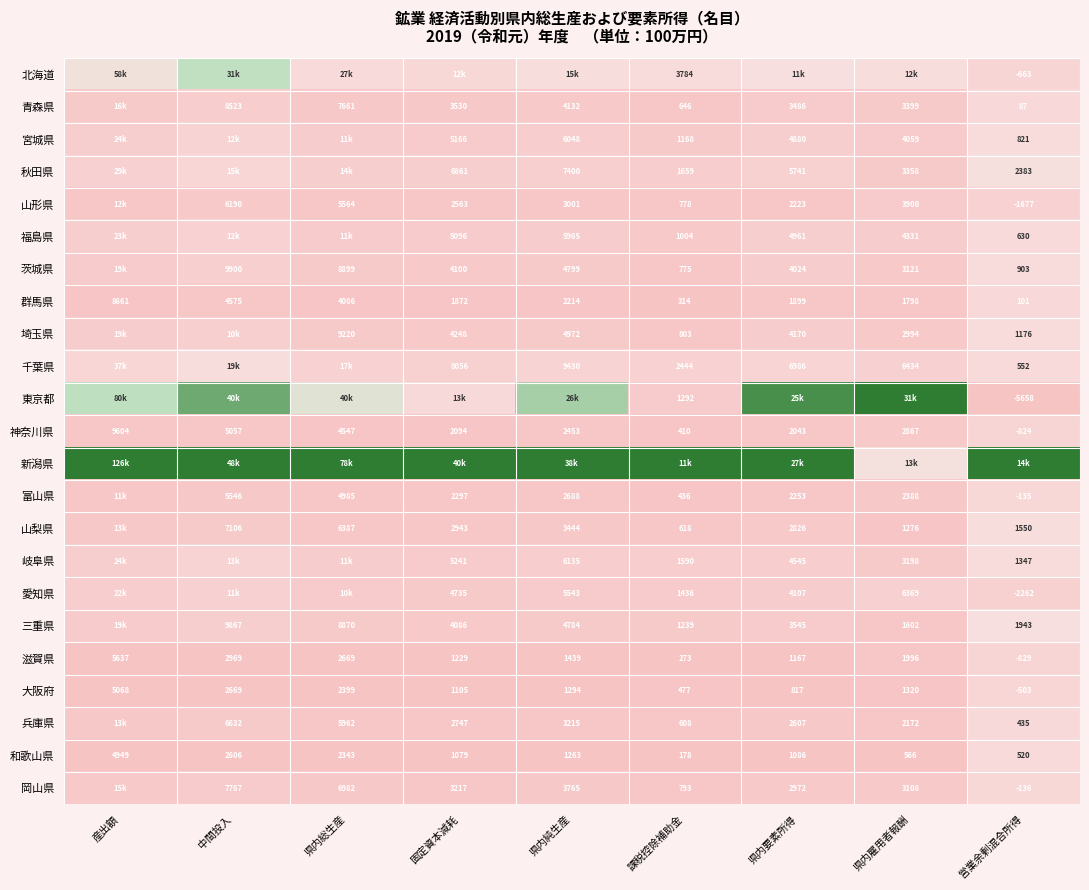

Is the value of 滋賀県 at 県内要素所得 greater than the value of 三重県 at 県内総生産?

No